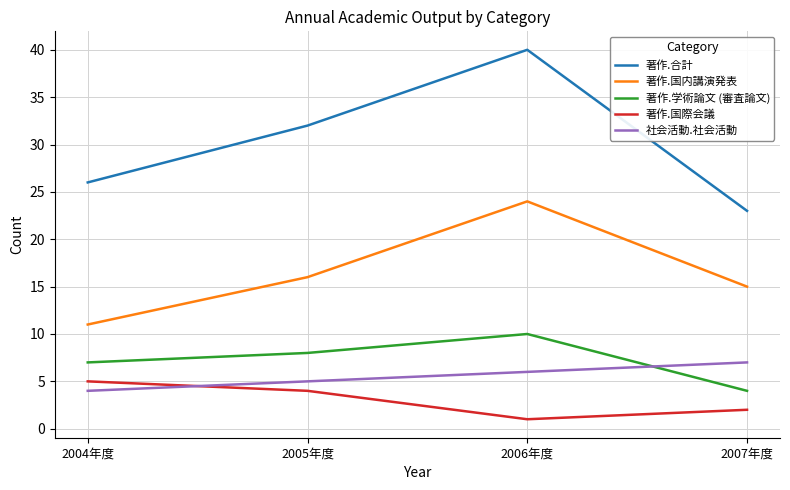

The value of 著作.国際会議 at 2005年度 is 4. True or false?

True